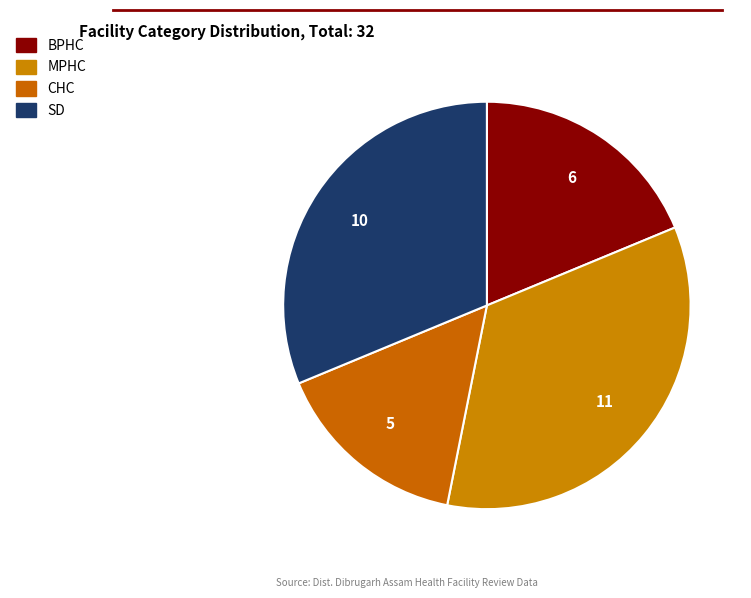

How many slices are in this pie chart?

4